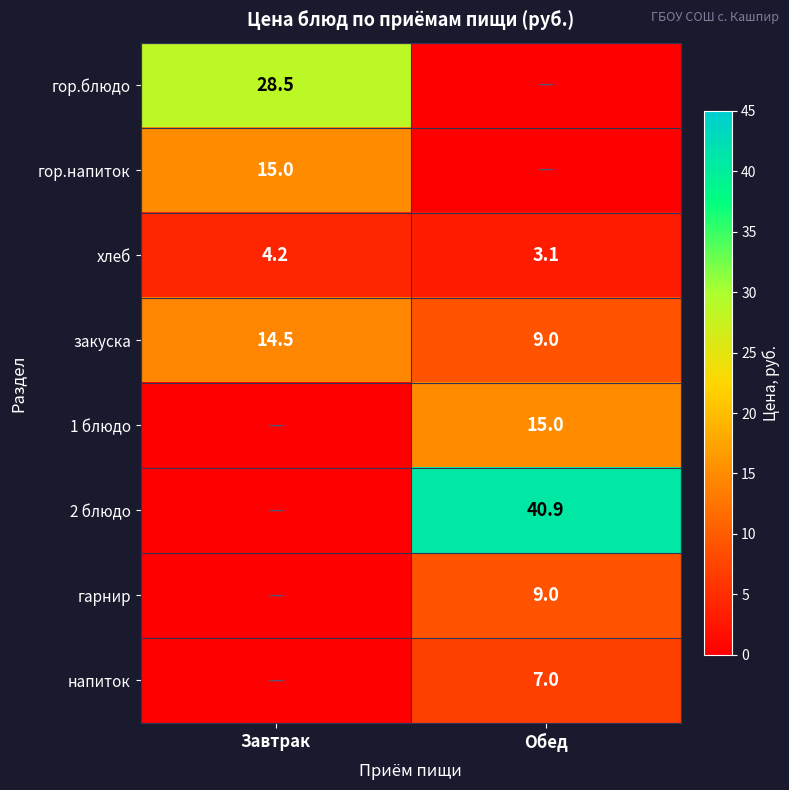

Which label corresponds to the largest value in the chart?

Обед